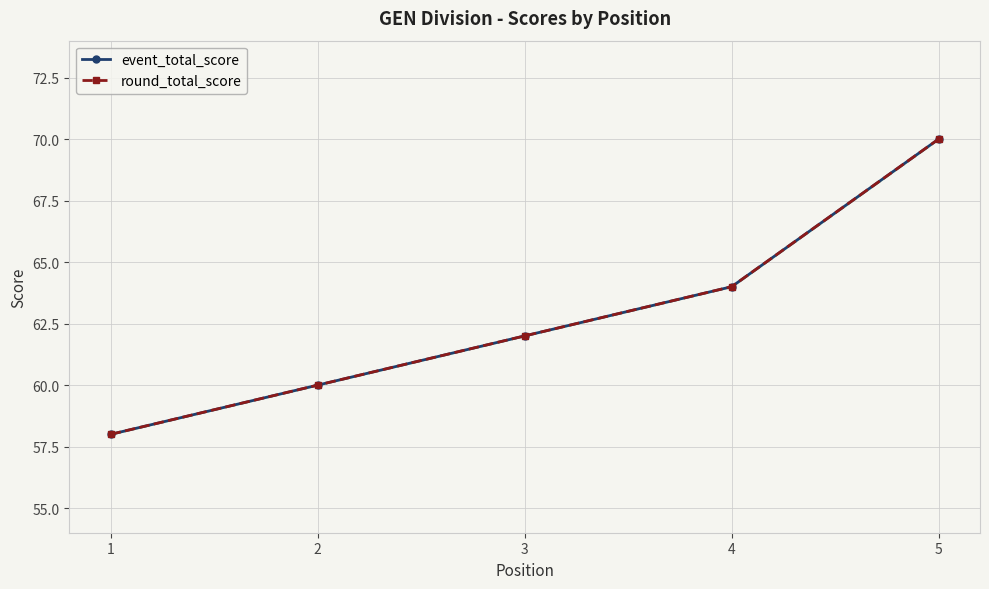

Where is round_total_score nearest to the value 64?

4